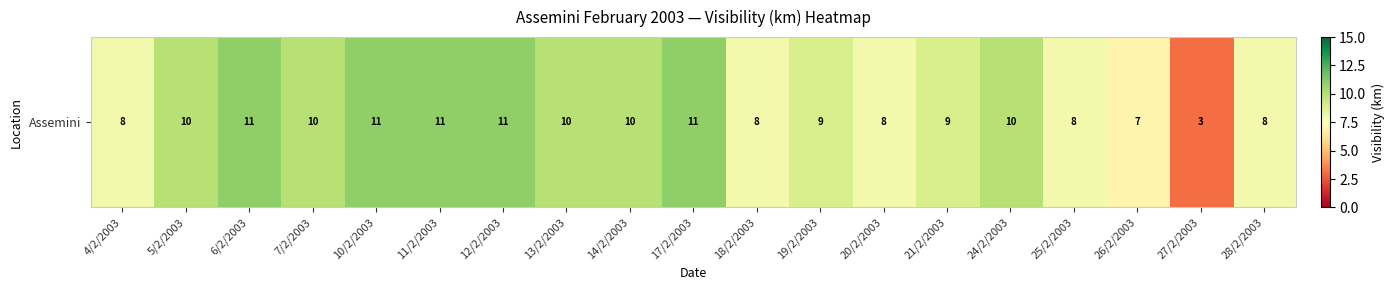

The value at 4/2/2003 is 11. True or false?

False